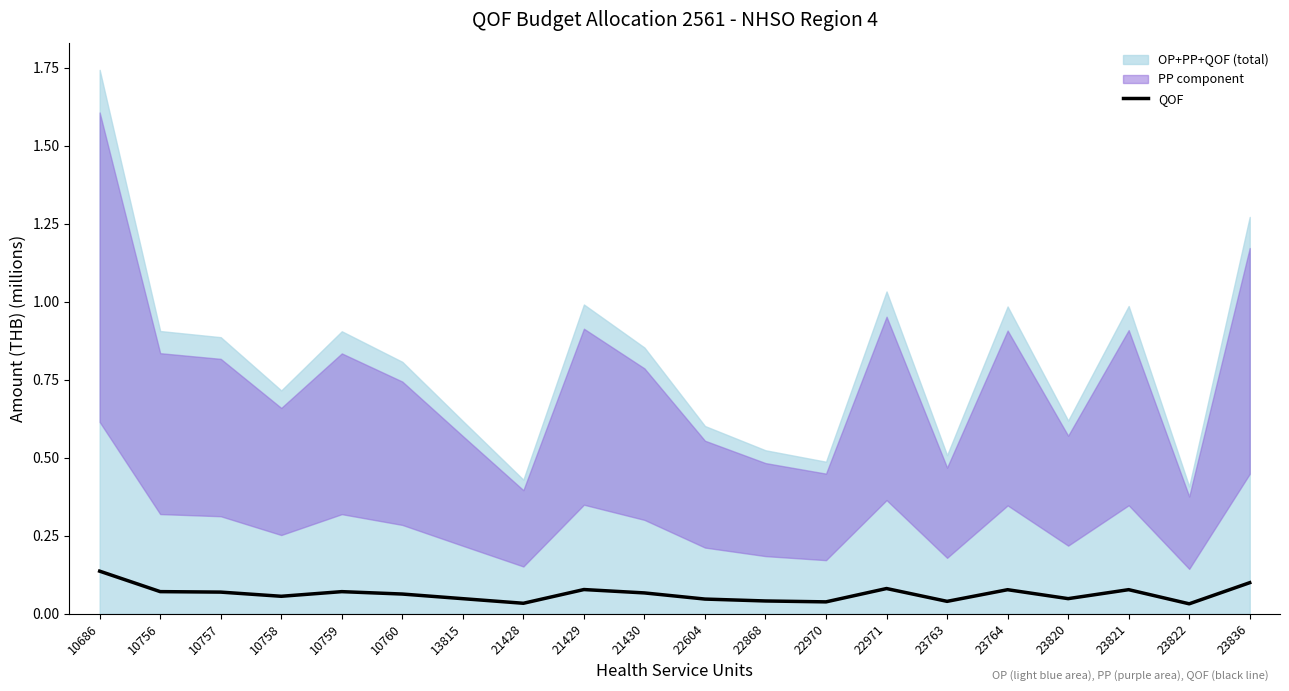

At which label does QOF reach its peak?

10686